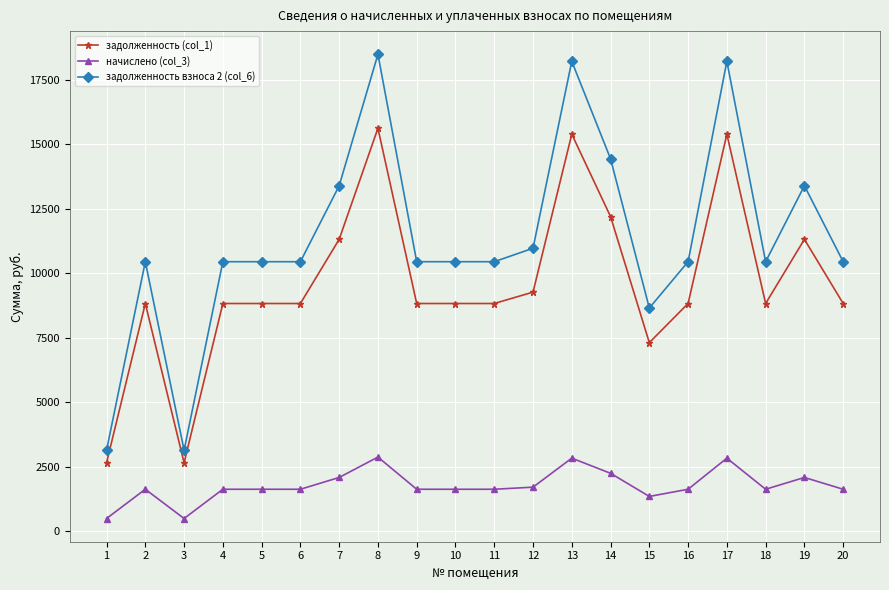

Rank the series by their maximum value, from lowest to highest.

начислено (col_3), задолженность (col_1), задолженность взноса 2 (col_6)